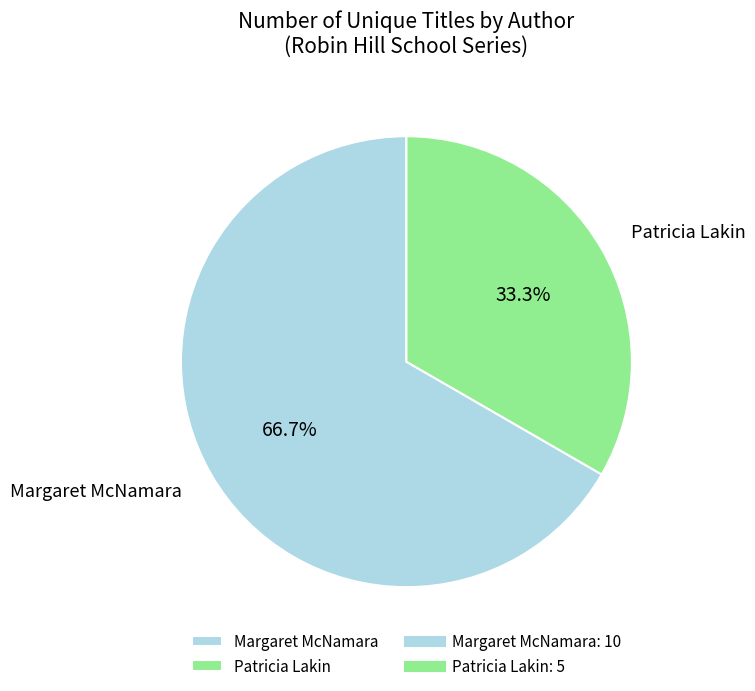

Which has a higher value, Margaret McNamara or Patricia Lakin?

Margaret McNamara